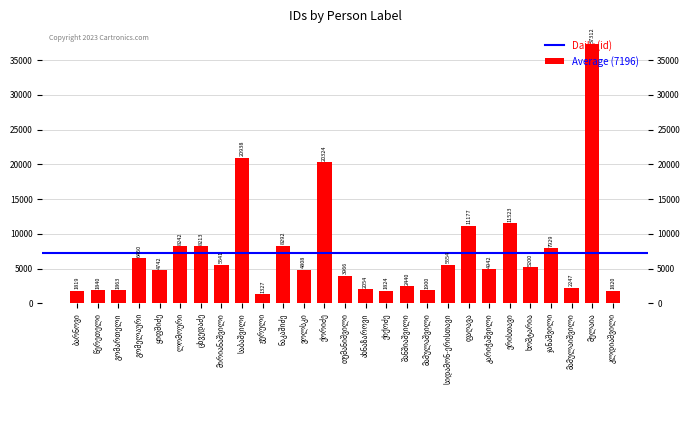

What is the label of the 5th bar from the left?

ყიფშიძე